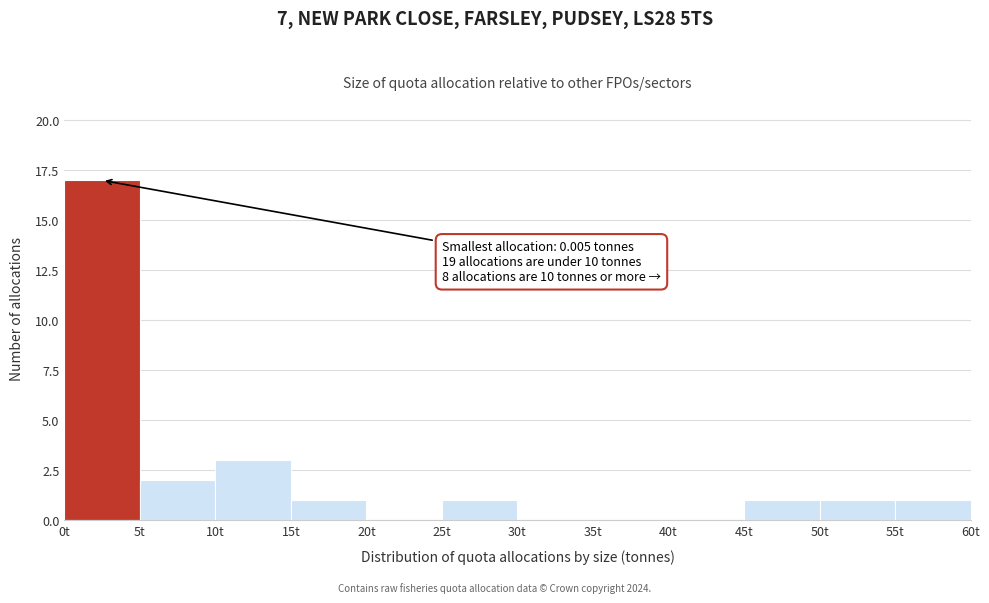

Which range on the x-axis has the tallest bar?

0 to 5